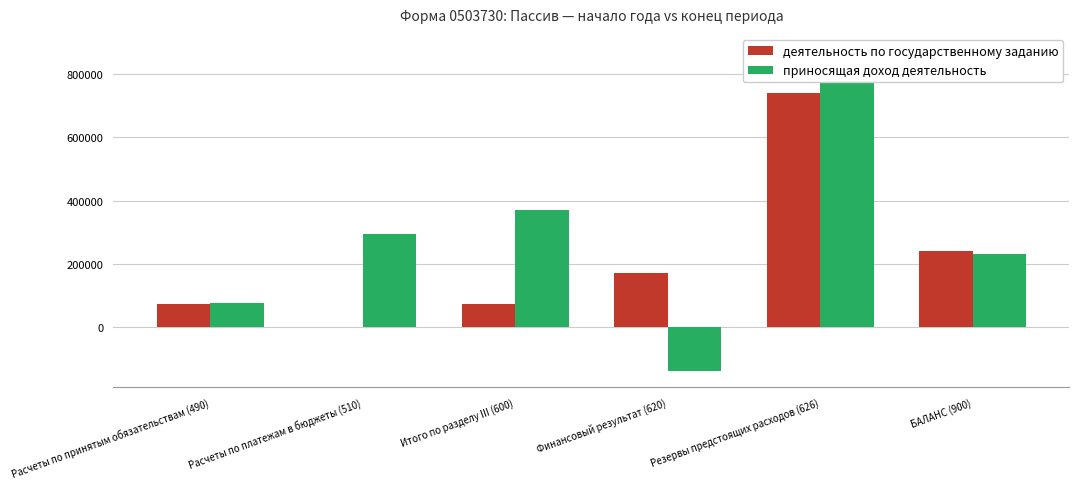

List the labels in order of деятельность по государственному заданию value, smallest first.

Расчеты по платежам в бюджеты (510), Расчеты по принятым обязательствам (490), Итого по разделу III (600), Финансовый результат (620), БАЛАНС (900), Резервы предстоящих расходов (626)